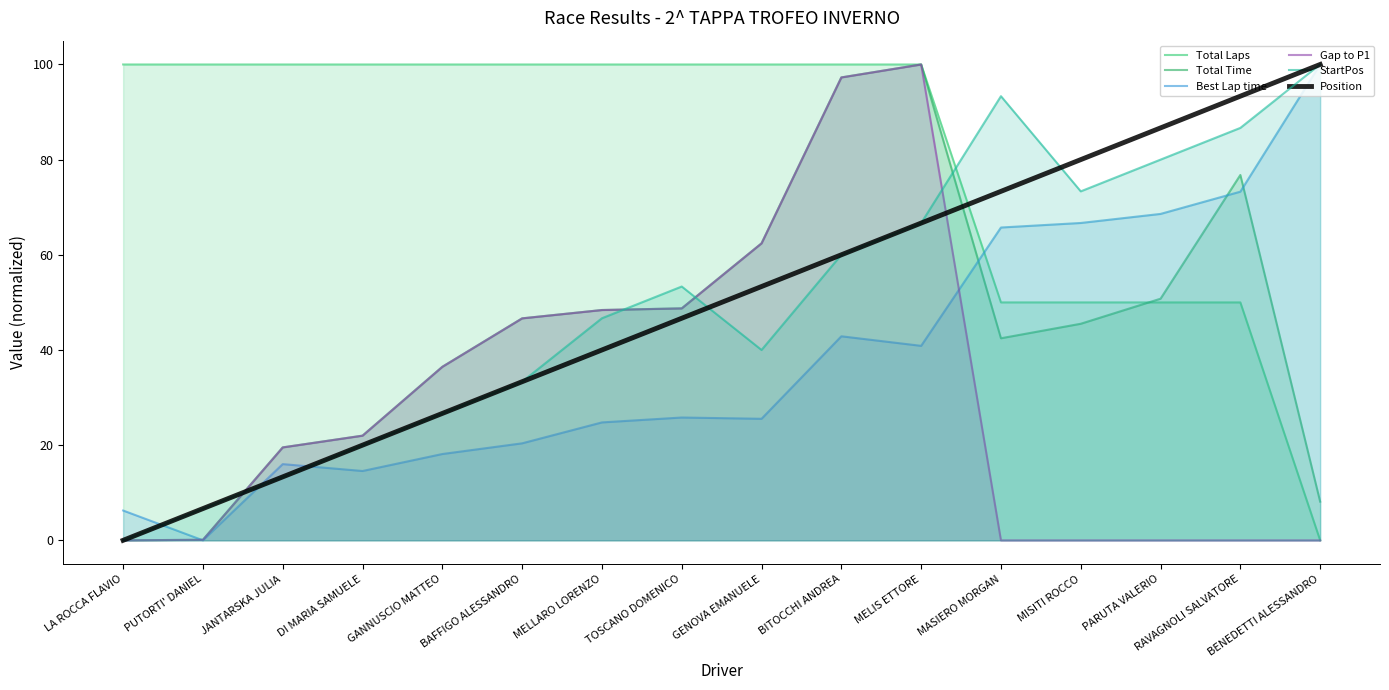

What position from the right is RAVAGNOLI SALVATORE?

2